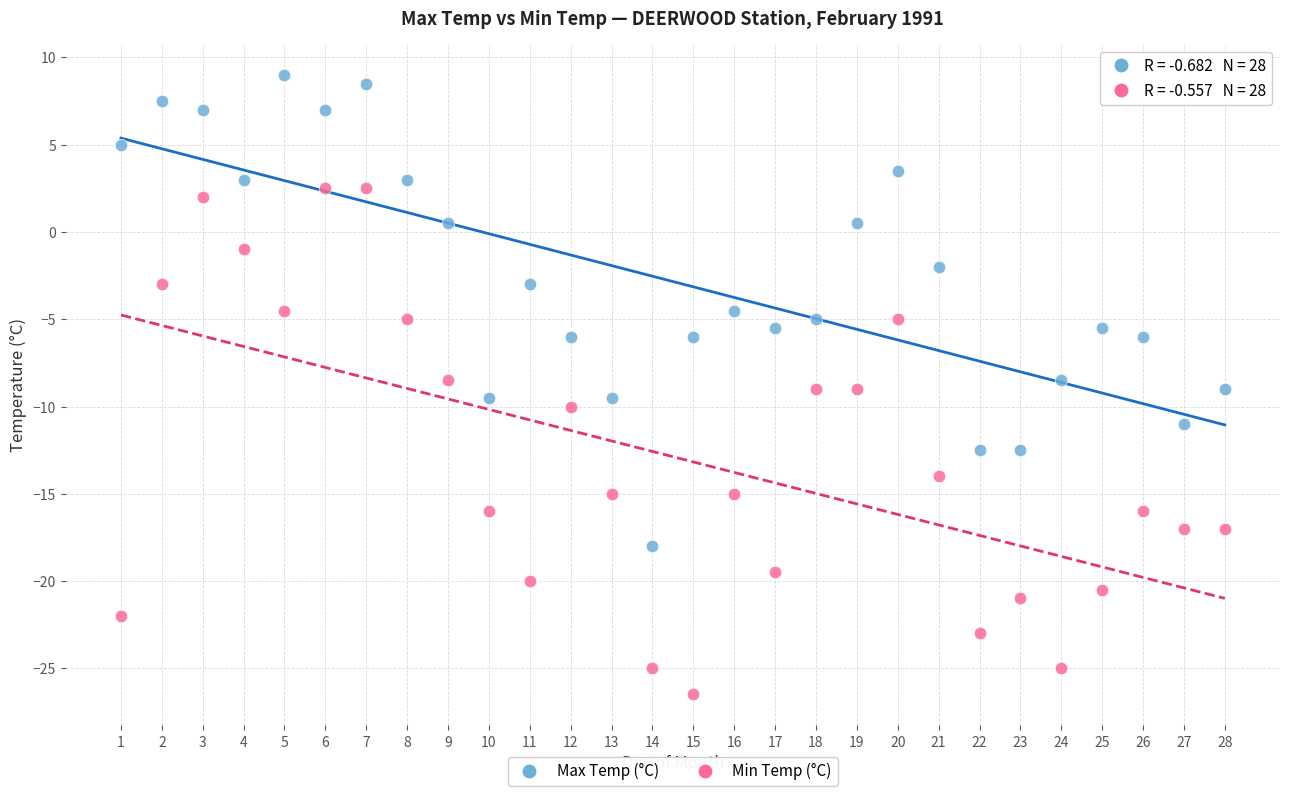

Which series reaches the minimum Y coordinate?

Min Temp (°C)